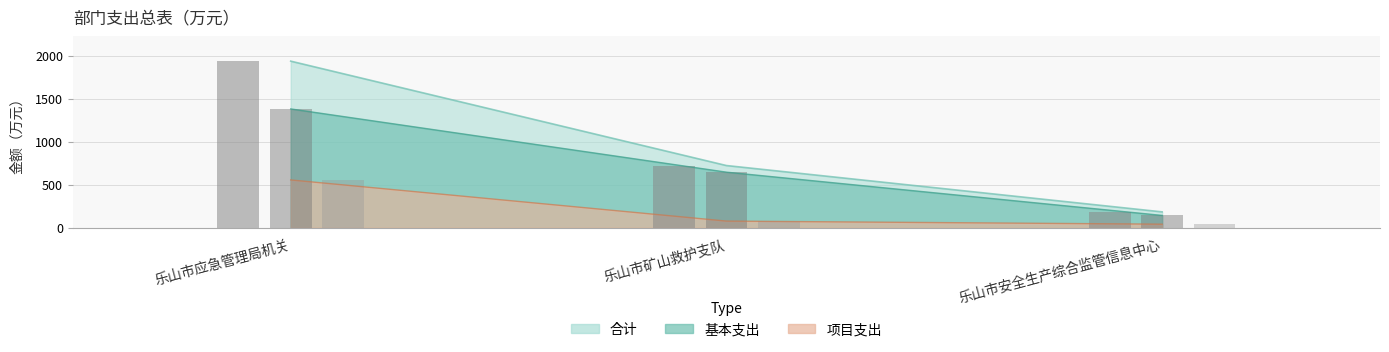

What is the difference between the highest and lowest values at 乐山市安全生产综合监管信息中心?

143.0